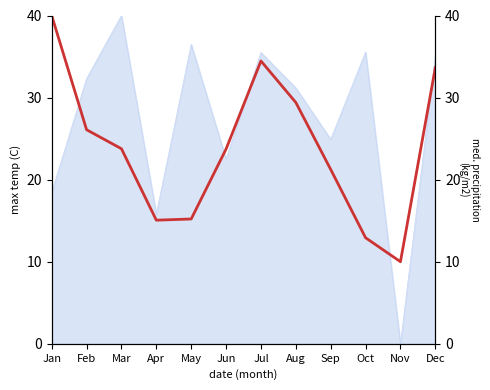

Where is the first local maximum?

Jul